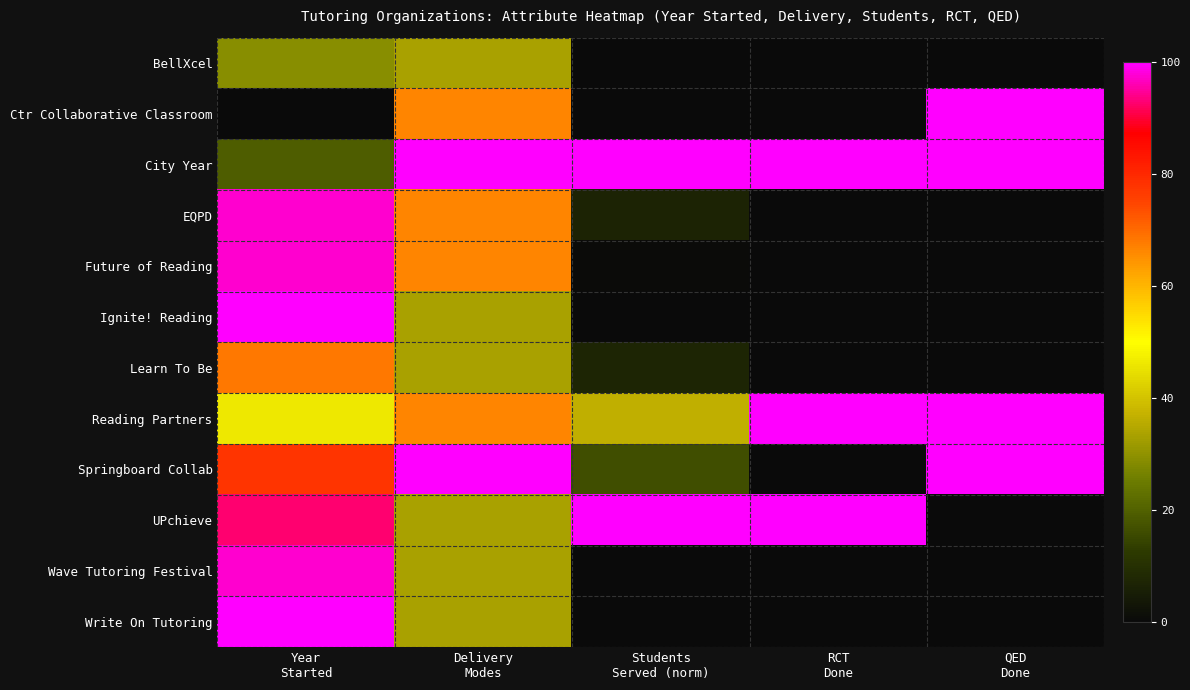

Reading left to right, list all the values displayed in this chart.

BellXcel: Year
Started=29.3	Delivery
Modes=33.3	Students
Served (norm)=0.0	RCT
Done=0.0	QED
Done=0.0
Ctr Collaborative Classroom: Year
Started=0.0	Delivery
Modes=66.7	Students
Served (norm)=0.0	RCT
Done=0.0	QED
Done=100.0
City Year: Year
Started=19.5	Delivery
Modes=100.0	Students
Served (norm)=100.0	RCT
Done=100.0	QED
Done=100.0
EQPD: Year
Started=97.6	Delivery
Modes=66.7	Students
Served (norm)=6.7	RCT
Done=0.0	QED
Done=0.0
Future of Reading: Year
Started=97.6	Delivery
Modes=66.7	Students
Served (norm)=0.6	RCT
Done=0.0	QED
Done=0.0
Ignite! Reading: Year
Started=100.0	Delivery
Modes=33.3	Students
Served (norm)=0.0	RCT
Done=0.0	QED
Done=0.0
Learn To Be: Year
Started=68.3	Delivery
Modes=33.3	Students
Served (norm)=7.3	RCT
Done=0.0	QED
Done=0.0
Reading Partners: Year
Started=46.3	Delivery
Modes=66.7	Students
Served (norm)=36.7	RCT
Done=100.0	QED
Done=100.0
Springboard Collab: Year
Started=78.0	Delivery
Modes=100.0	Students
Served (norm)=16.7	RCT
Done=0.0	QED
Done=100.0
UPchieve: Year
Started=92.7	Delivery
Modes=33.3	Students
Served (norm)=100.0	RCT
Done=100.0	QED
Done=0.0
Wave Tutoring Festival: Year
Started=97.6	Delivery
Modes=33.3	Students
Served (norm)=0.0	RCT
Done=0.0	QED
Done=0.0
Write On Tutoring: Year
Started=100.0	Delivery
Modes=33.3	Students
Served (norm)=0.0	RCT
Done=0.0	QED
Done=0.0